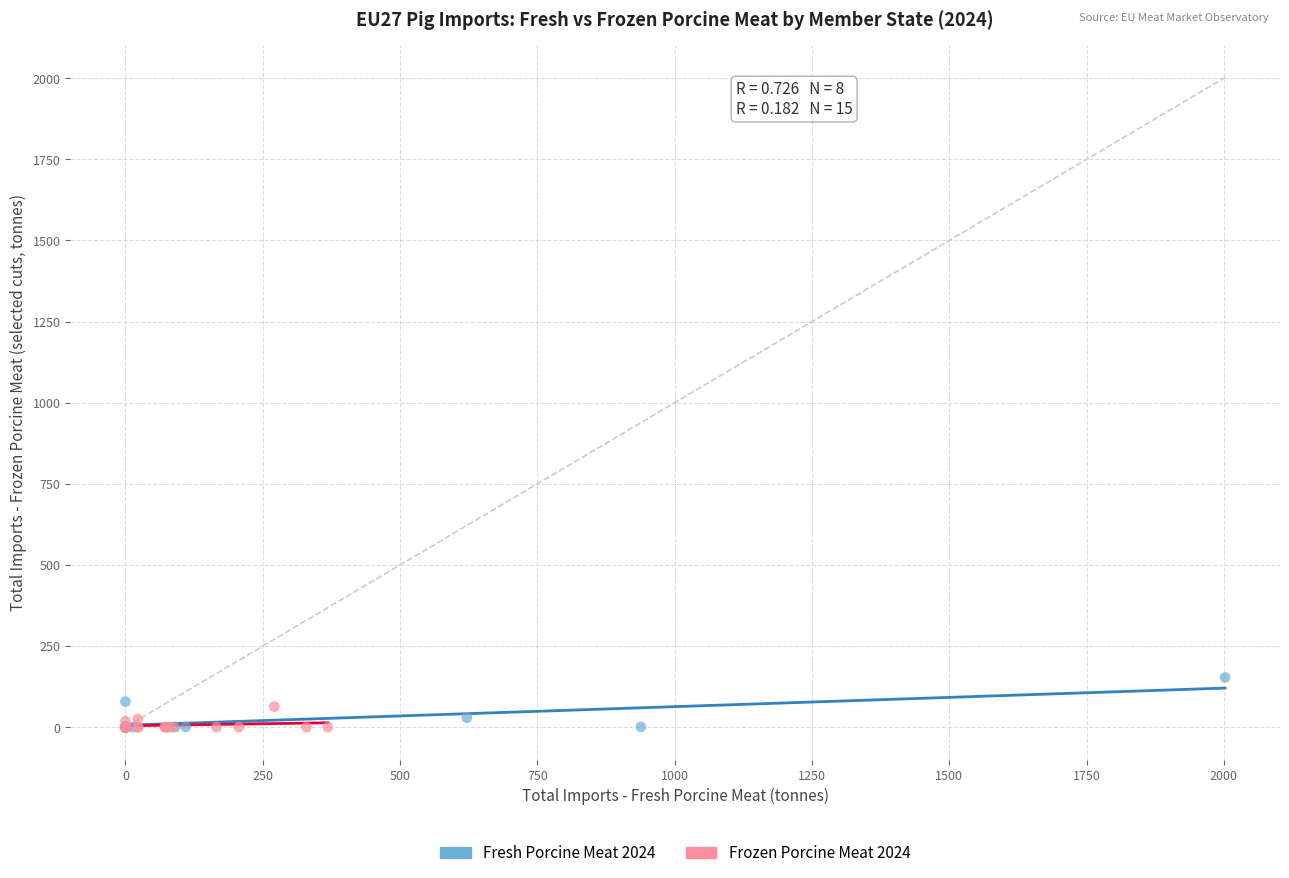

Which series reaches the maximum Y coordinate?

Fresh Porcine Meat 2024